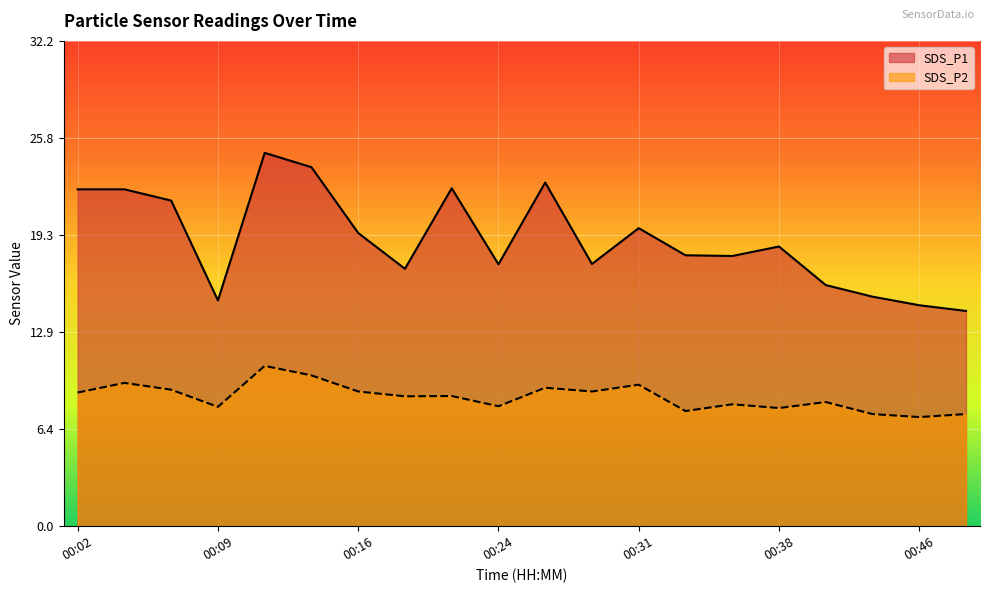

How many values in the SDS_P1 series are below 18?

9